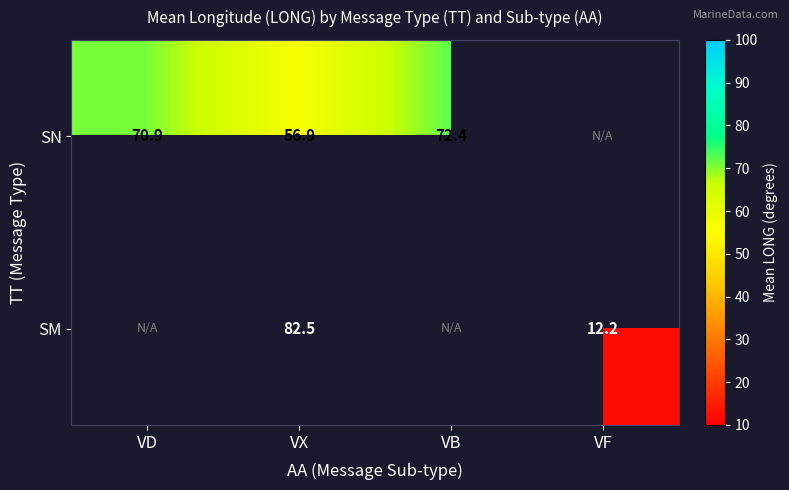

True or false: SM has a value of 107.9 at VX.

False